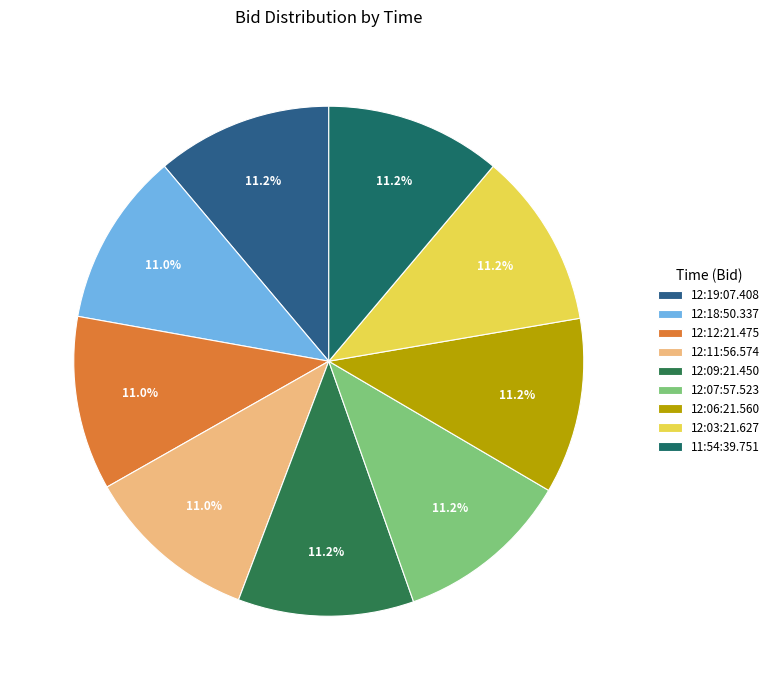

True or false: 11:54:39.751 accounts for 22% of the total.

False